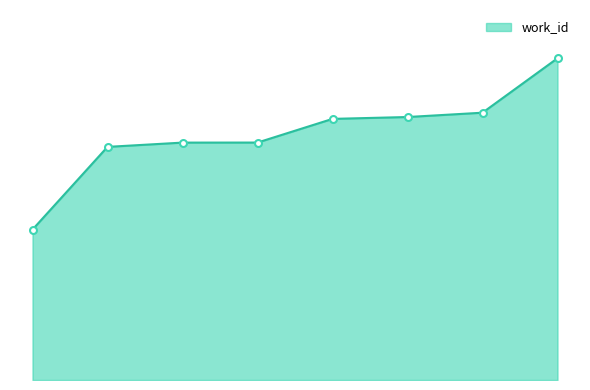

At which label does the data first exceed 5746?

15441